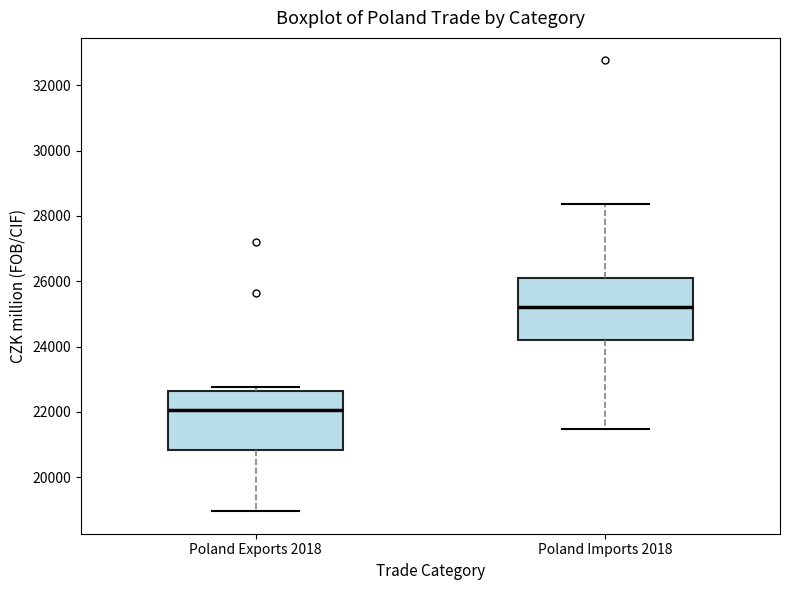

Where does the upper whisker of the box for Poland Imports 2018 end on the y-axis? The values are not printed on the chart, so give them approximately, as read against the axis.

28400